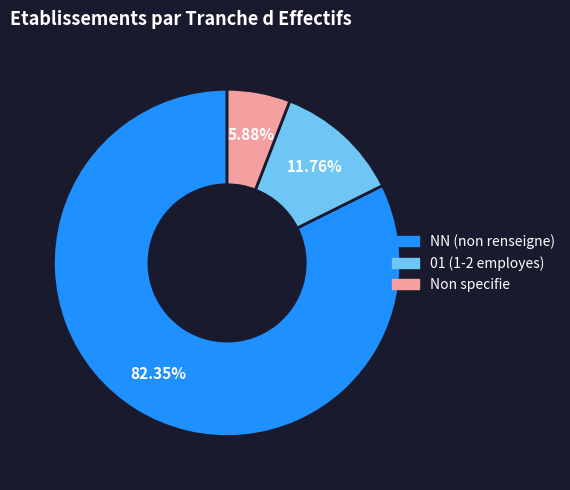

Which slice is the largest?

NN (non renseigne)